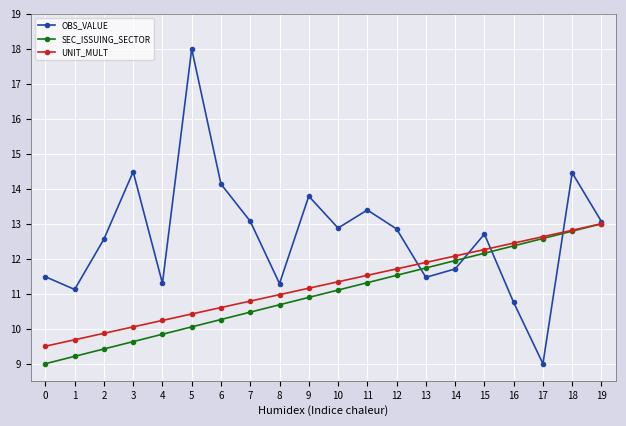

Rank the categories by SEC_ISSUING_SECTOR value from highest to lowest.

19, 18, 17, 16, 15, 14, 13, 12, 11, 10, 9, 8, 7, 6, 5, 4, 3, 2, 1, 0